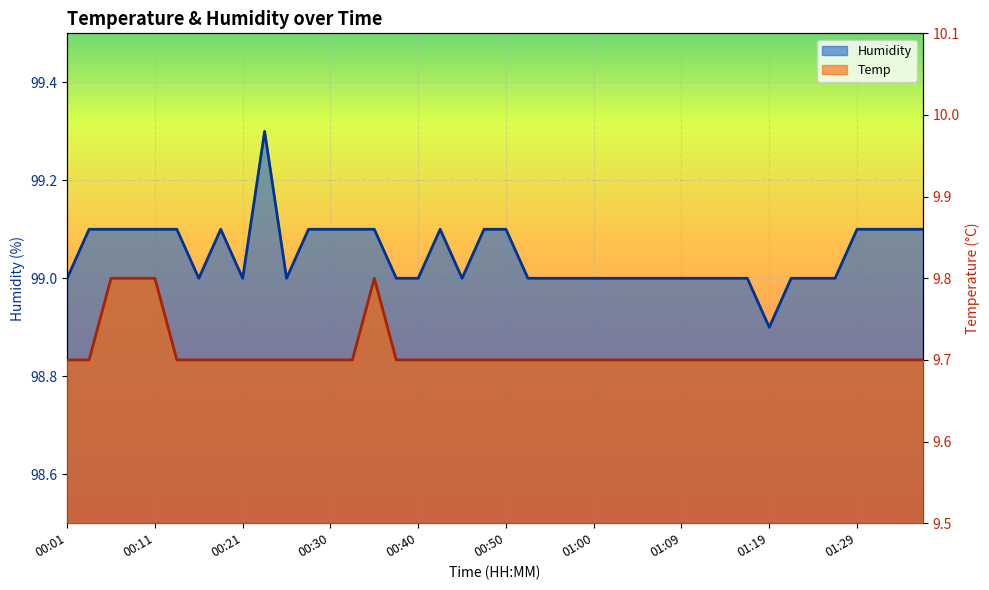

True or false: Humidity has more than 1 interior local peaks.

True